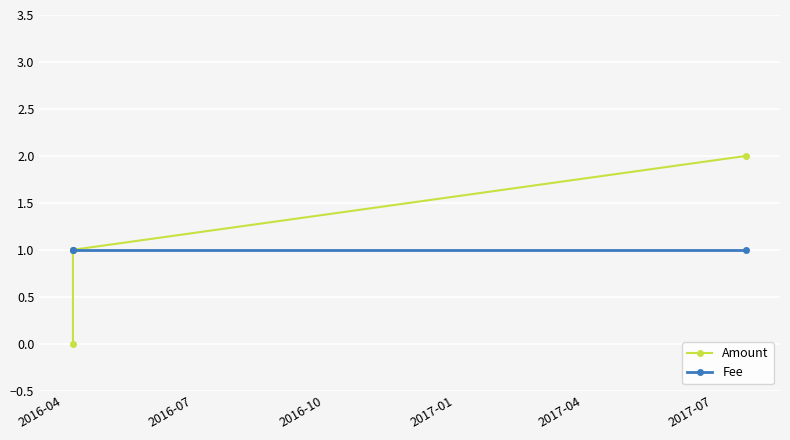

Which series has the largest range (max minus min)?

Amount